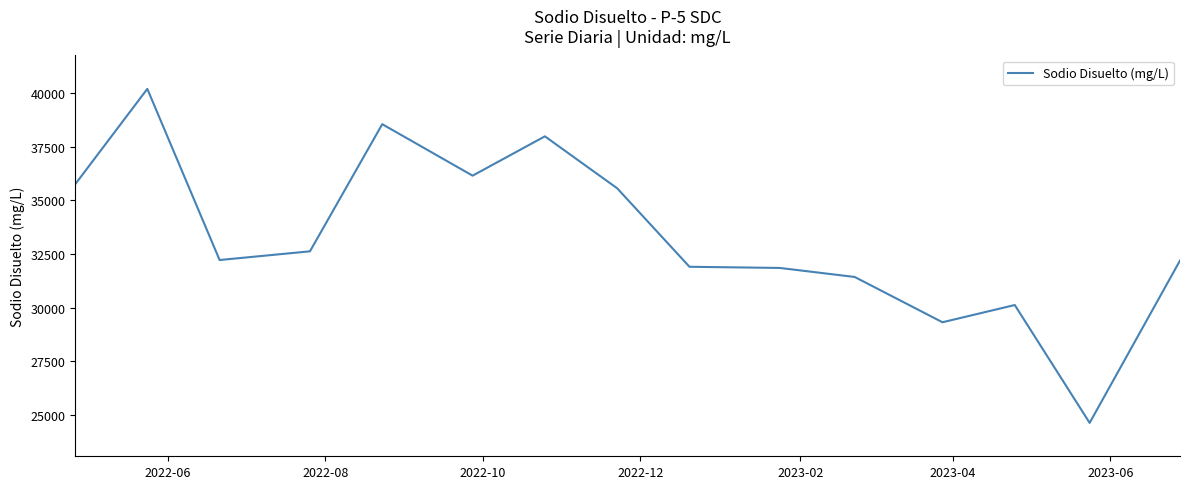

What is the difference between the maximum and second lowest values?

10883.5